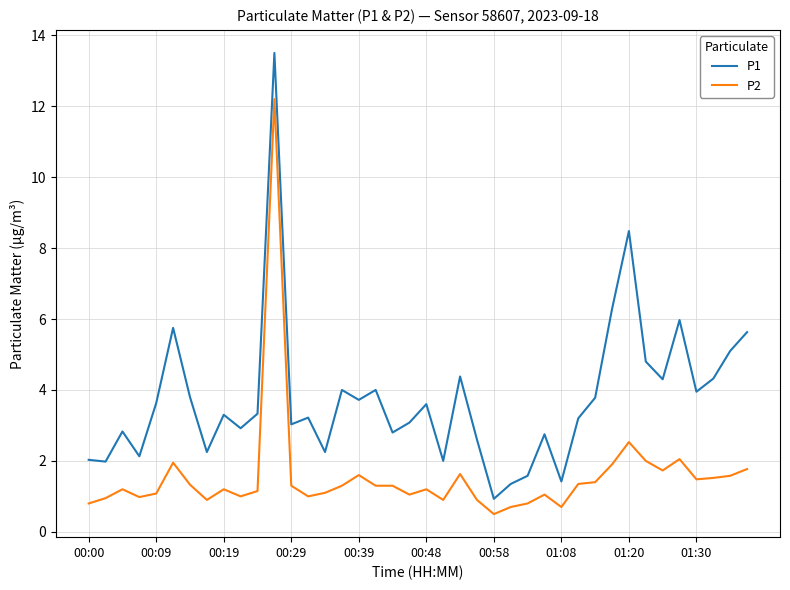

What is the minimum value for P1?

0.9